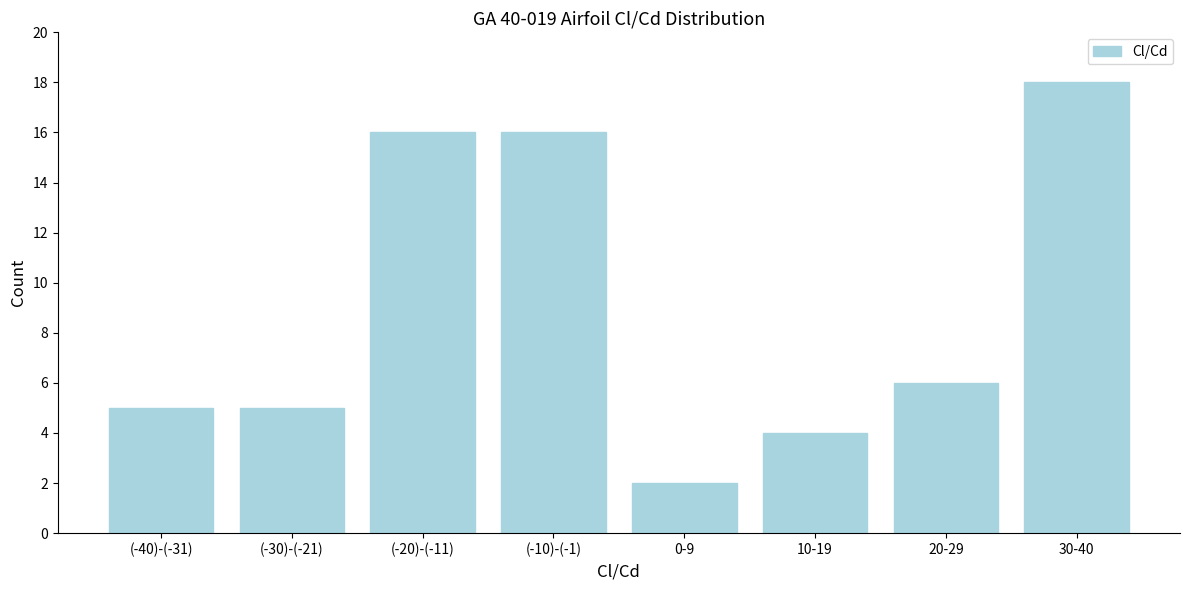

Reading right to left, list all the values displayed in this chart.

30-40=18	20-29=6	10-19=4	0-9=2	(-10)-(-1)=16	(-20)-(-11)=16	(-30)-(-21)=5	(-40)-(-31)=5